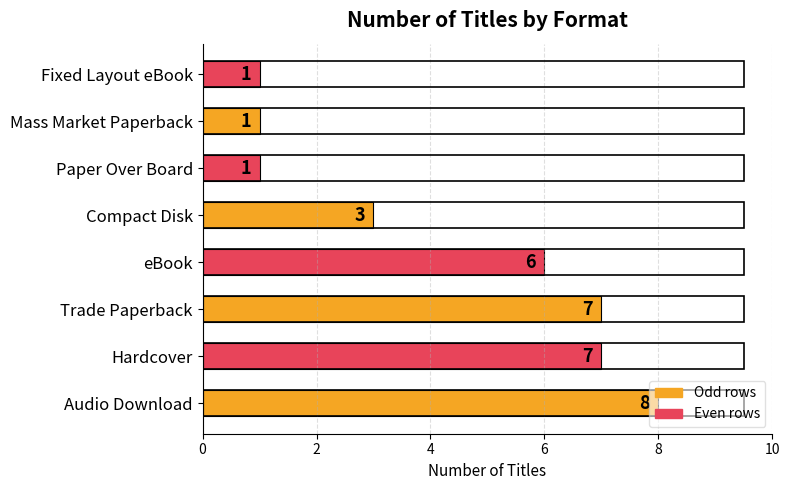

How many data points are less than 6?

4